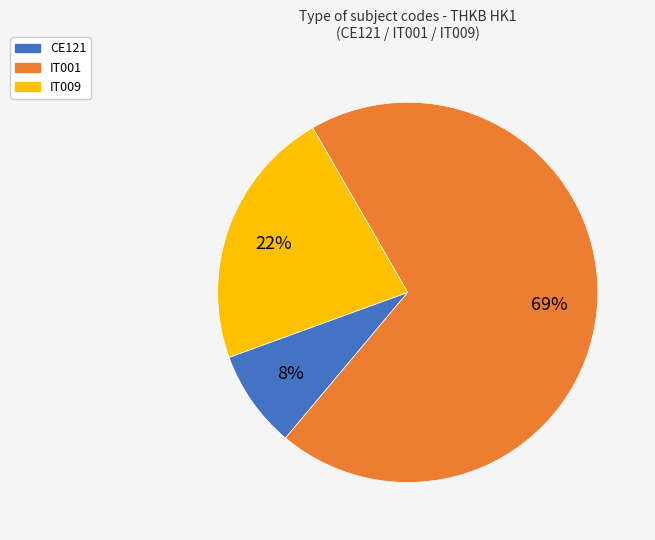

To the nearest percent, what is the difference between the IT001 and IT009 slice percentages?

47%